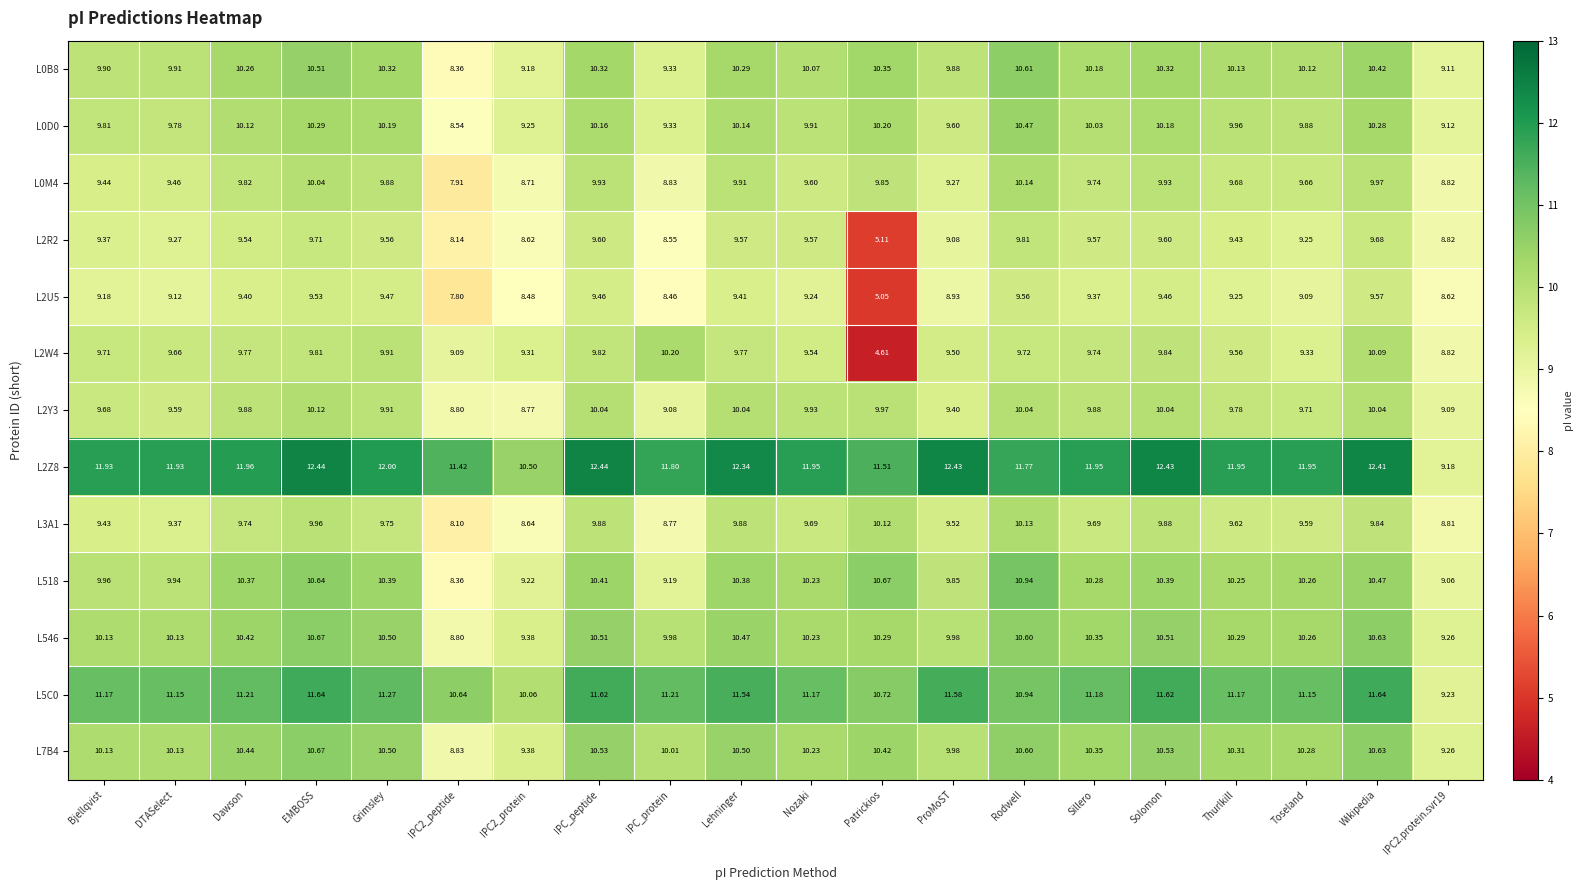

Which series has the largest total across all categories?

L2Z8